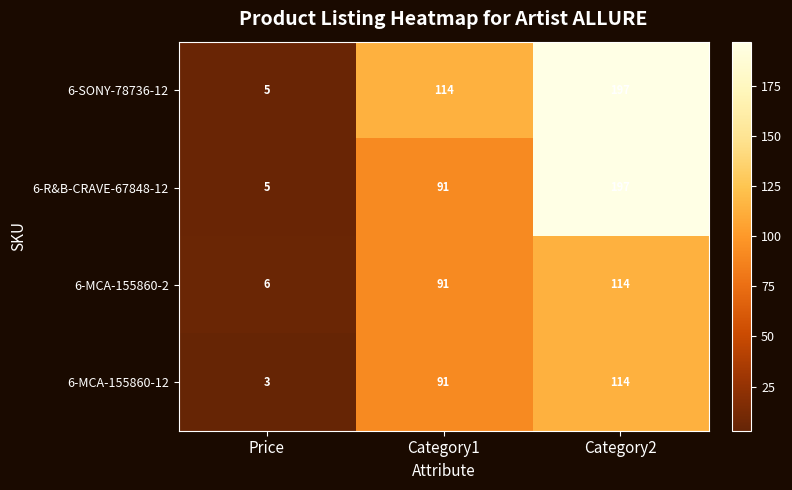

At how many categories does at least one series exceed 141?

1